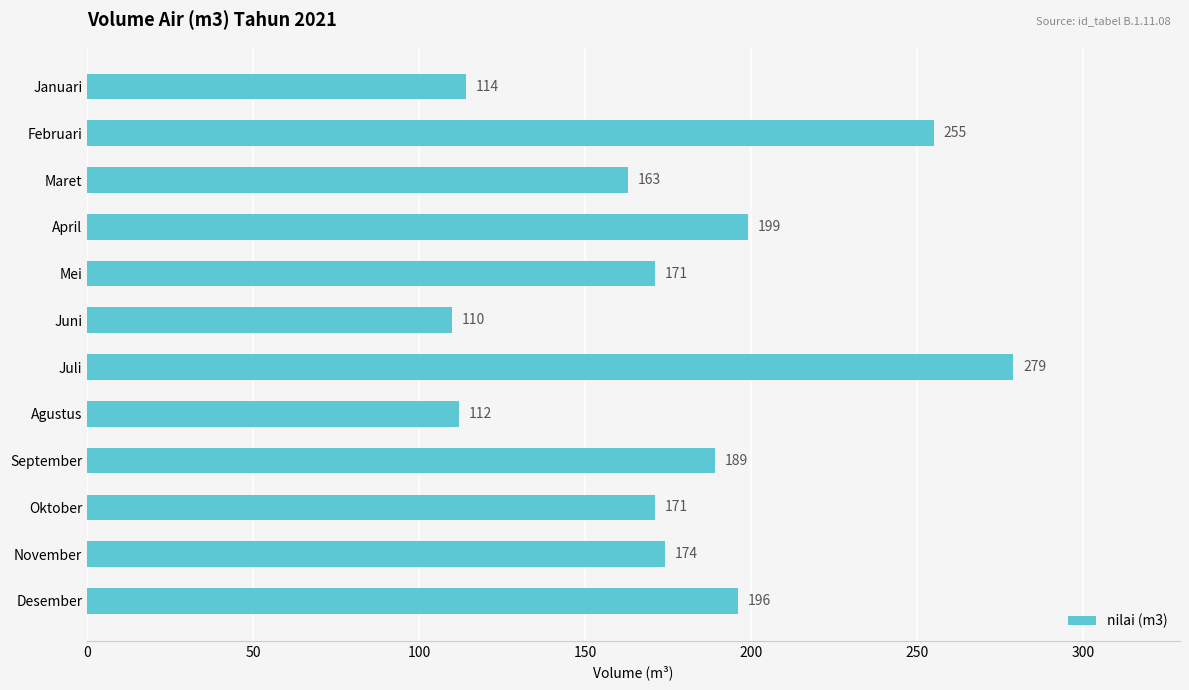

Approximately how many times larger is the value at Mei compared to Oktober?

1.0